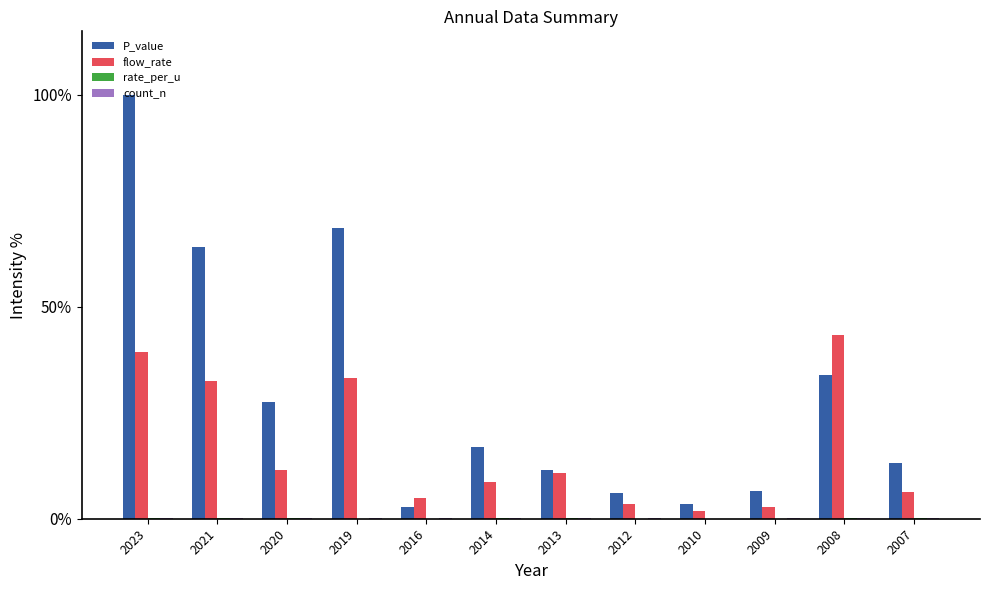

Does the chart contain stacked bars?

No